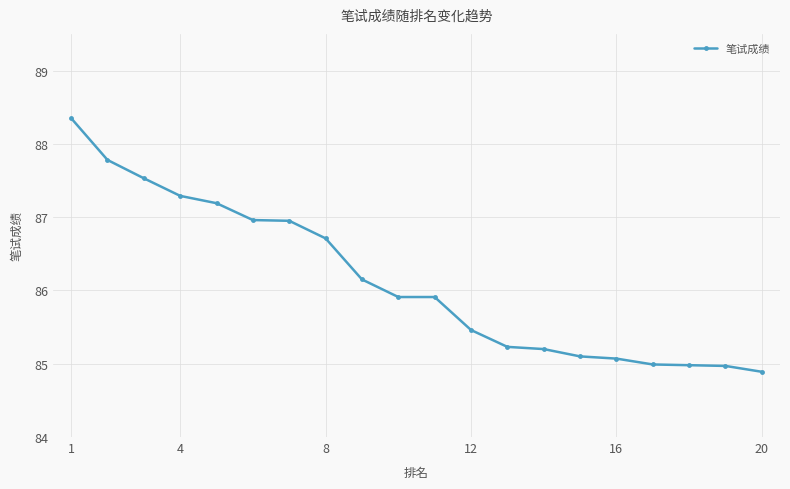

What is the difference between the maximum and second lowest values?

3.4